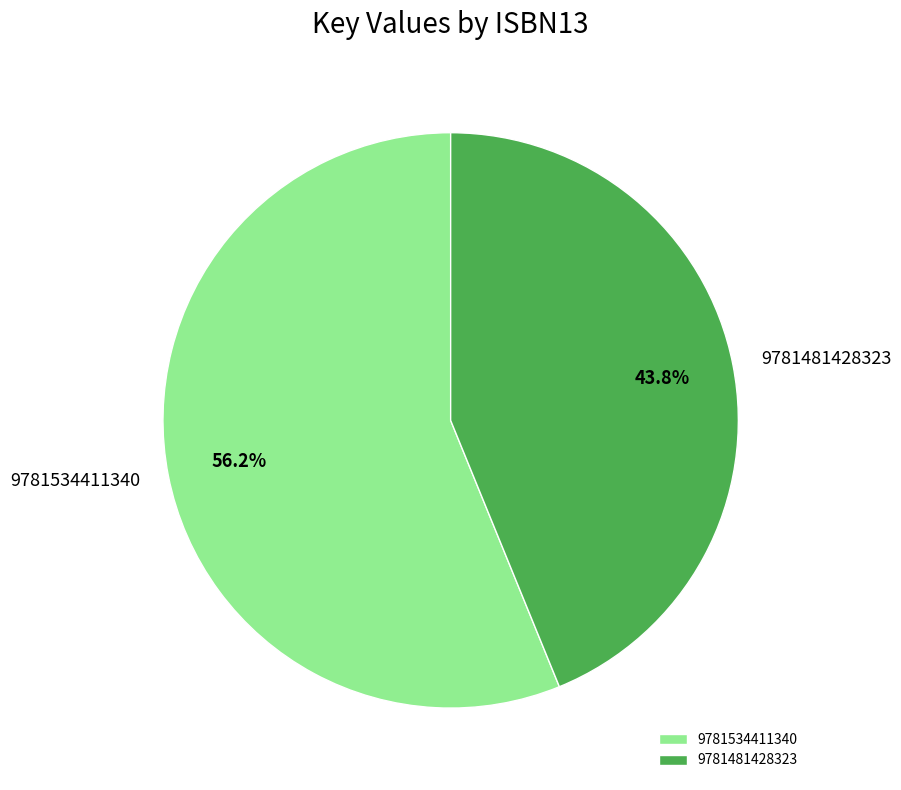

How many segments does this pie chart have?

2